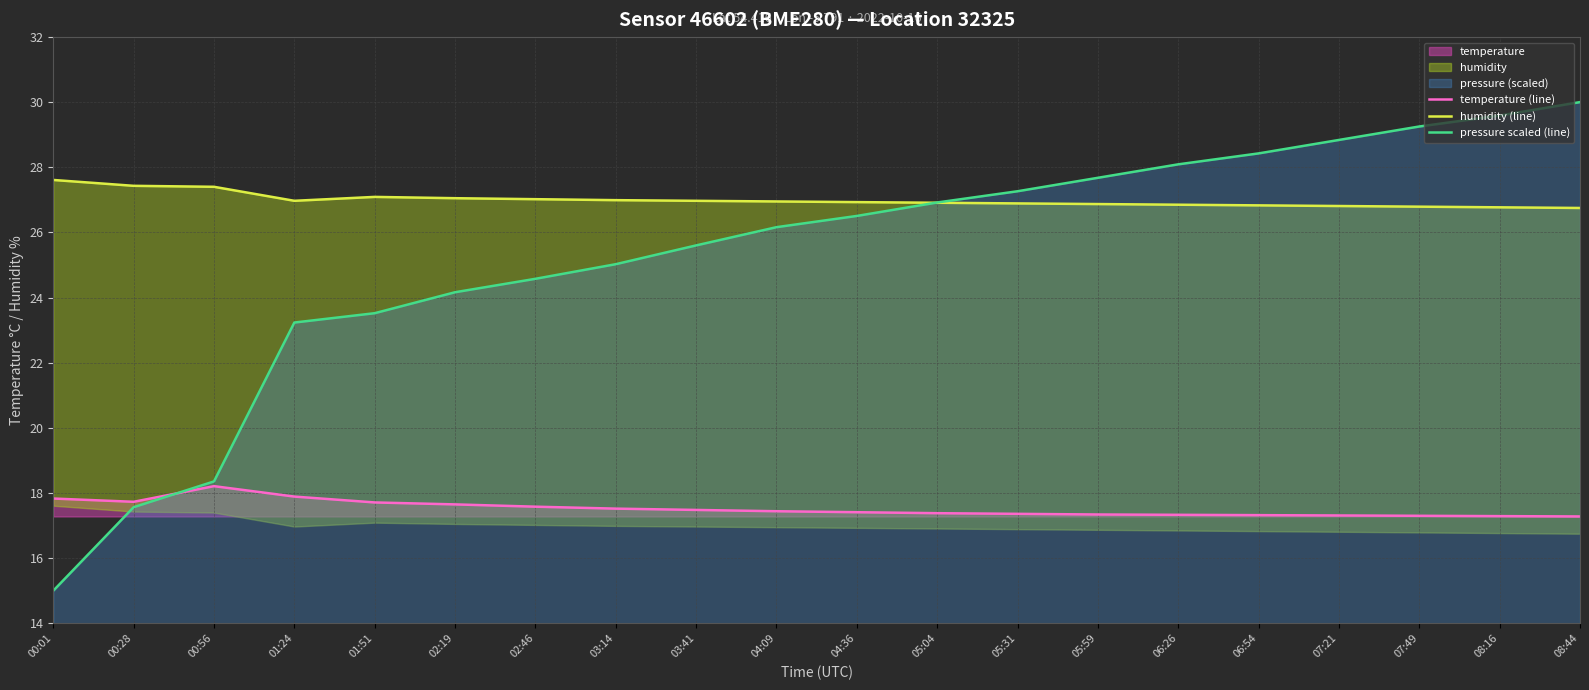

Reading left to right, what are all the values shown in this chart?

temperature (line): 00:01=17.8	00:28=17.7	00:56=18.2	01:24=17.9	01:51=17.7	02:19=17.6	02:46=17.6	03:14=17.5	03:41=17.5	04:09=17.4	04:36=17.4	05:04=17.4	05:31=17.4	05:59=17.3	06:26=17.3	06:54=17.3	07:21=17.3	07:49=17.3	08:16=17.3	08:44=17.3
humidity (line): 00:01=27.6	00:28=27.4	00:56=27.4	01:24=27.0	01:51=27.1	02:19=27.1	02:46=27.0	03:14=27.0	03:41=27.0	04:09=26.9	04:36=26.9	05:04=26.9	05:31=26.9	05:59=26.9	06:26=26.9	06:54=26.8	07:21=26.8	07:49=26.8	08:16=26.8	08:44=26.8
pressure scaled (line): 00:01=15.0	00:28=17.6	00:56=18.4	01:24=23.2	01:51=23.5	02:19=24.2	02:46=24.6	03:14=25.0	03:41=25.6	04:09=26.2	04:36=26.5	05:04=26.9	05:31=27.3	05:59=27.7	06:26=28.1	06:54=28.4	07:21=28.8	07:49=29.3	08:16=29.6	08:44=30.0